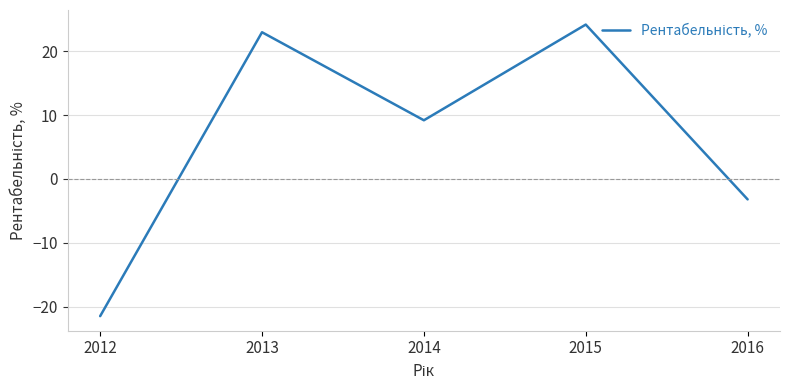

True or false: the data shows 23.0 at 2013.

True